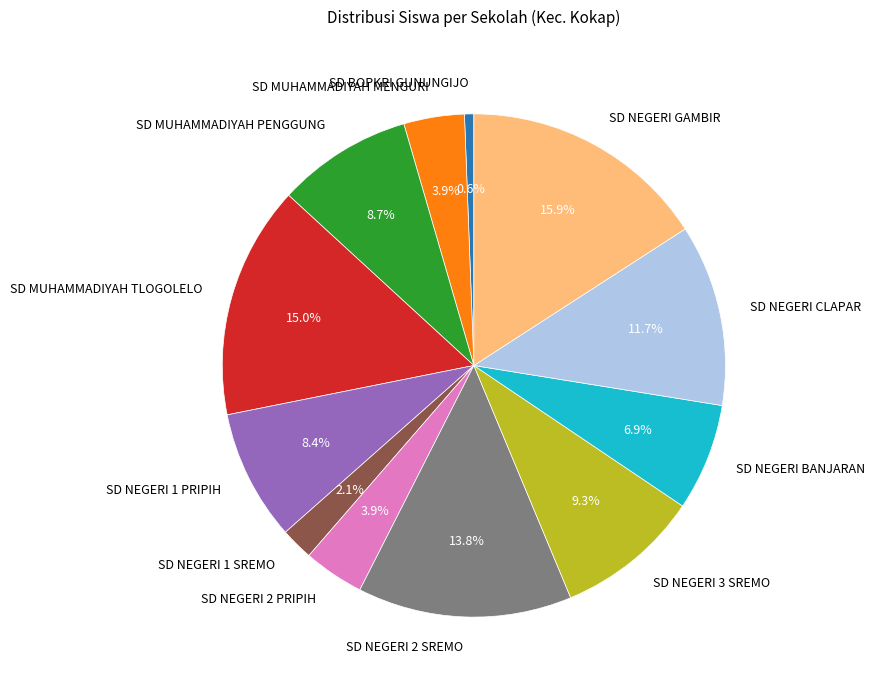

Combined, what portion of the pie is SD NEGERI 1 PRIPIH and SD BOPKRI GUNUNGIJO?

9.0%